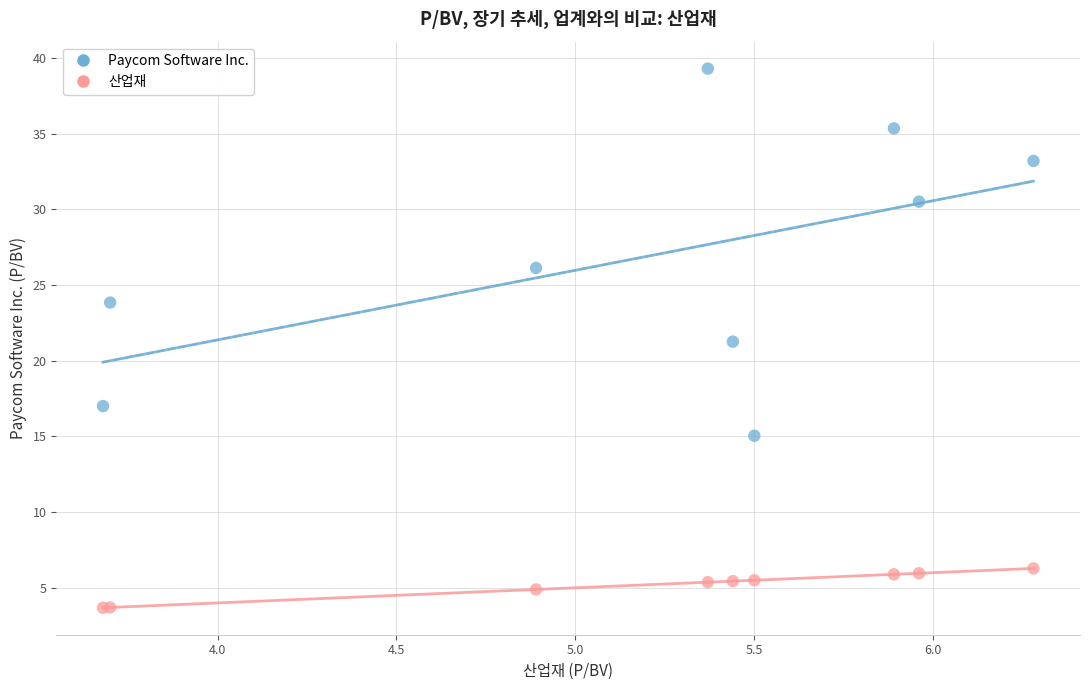

Which series reaches the minimum Y coordinate?

산업재